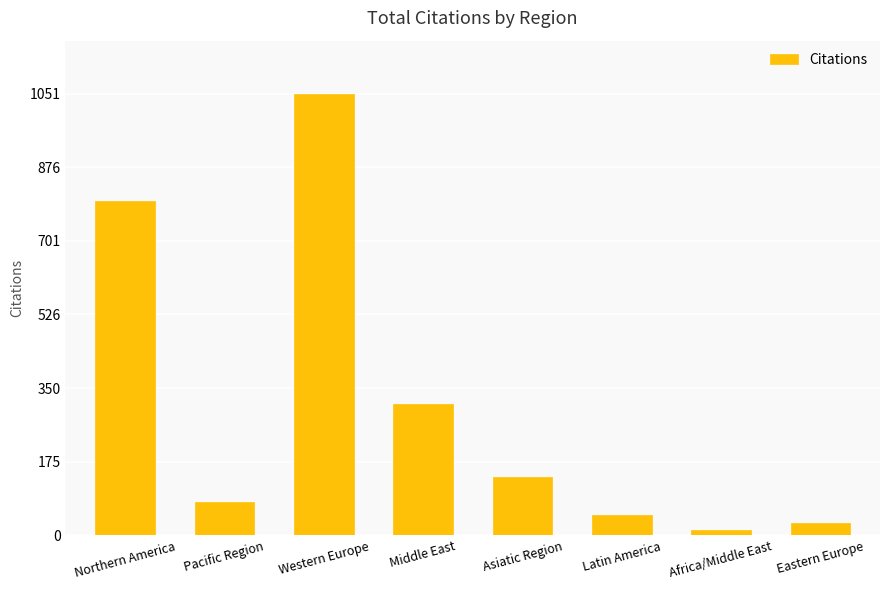

Does the chart contain stacked bars?

No